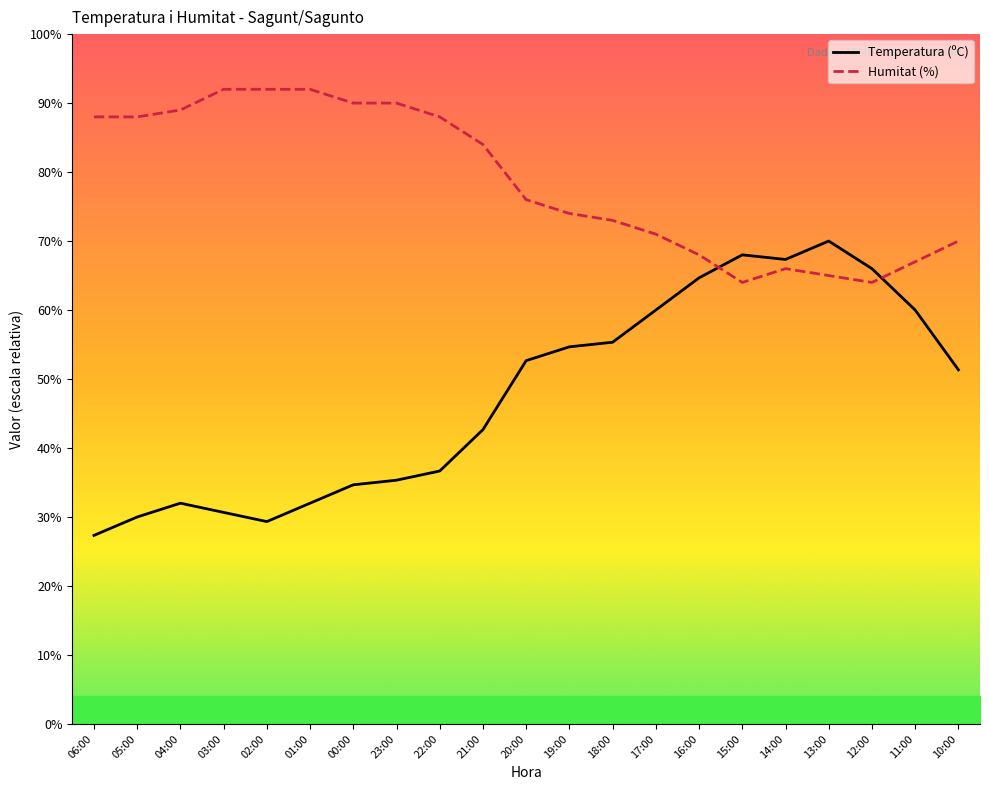

What is the label of the 14th point from the left?

17:00